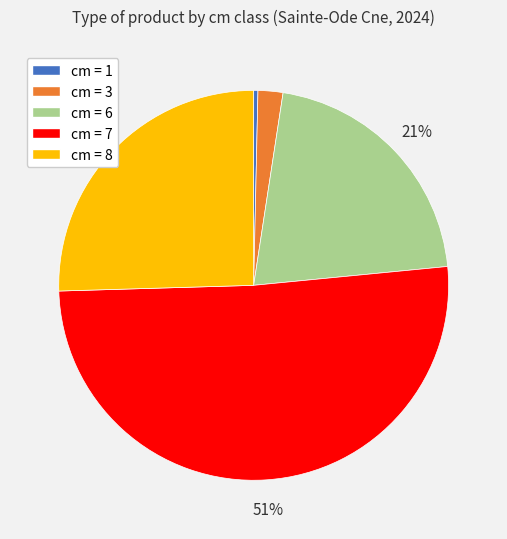

Do cm = 3 and cm = 8 together represent more than half of the pie?

No